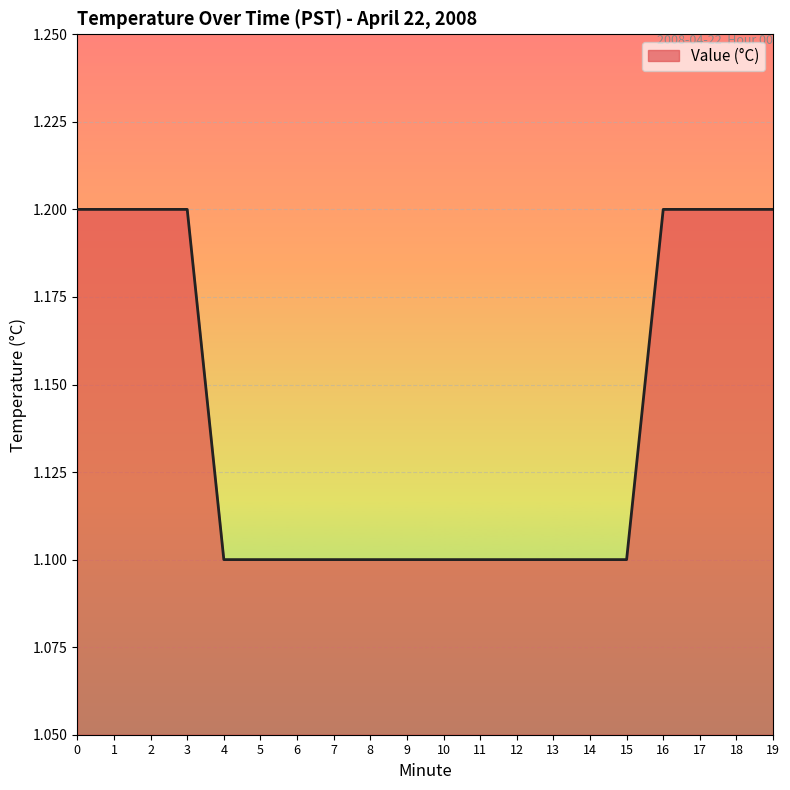

What value does the data have at 13?

1.1